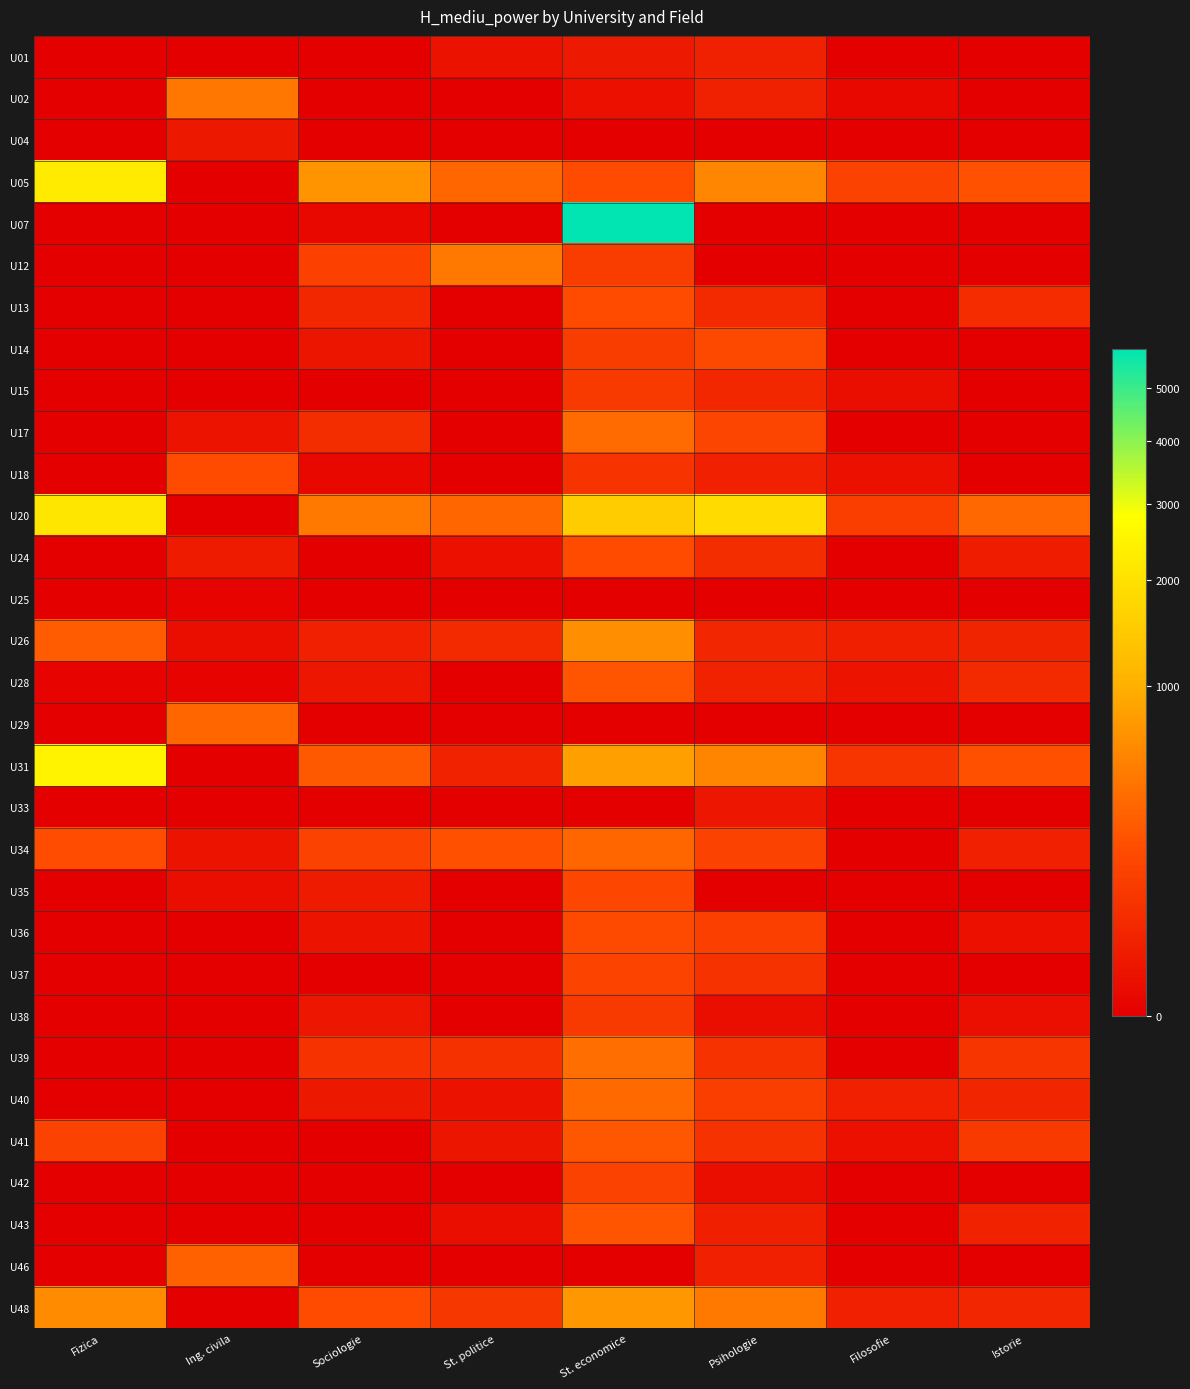

Reading left to right, transcribe all the data shown in this chart.

U01: Fizica=0.0	Ing. civila=0.0	Sociologie=0.0	St. politice=5.2	St. economice=12.2	Psihologie=25.0	Filosofie=0.0	Istorie=0.0
U02: Fizica=0.0	Ing. civila=437.9	Sociologie=0.0	St. politice=0.0	St. economice=4.8	Psihologie=24.2	Filosofie=1.0	Istorie=0.0
U04: Fizica=0.0	Ing. civila=10.6	Sociologie=0.0	St. politice=0.0	St. economice=0.0	Psihologie=0.0	Filosofie=0.0	Istorie=0.0
U05: Fizica=2278.3	Ing. civila=0.0	Sociologie=685.7	St. politice=318.3	St. economice=177.8	Psihologie=561.0	Filosofie=128.3	Istorie=207.7
U07: Fizica=0.0	Ing. civila=0.0	Sociologie=1.0	St. politice=0.0	St. economice=5815.4	Psihologie=0.0	Filosofie=0.0	Istorie=0.0
U12: Fizica=0.0	Ing. civila=0.0	Sociologie=122.0	St. politice=454.9	St. economice=107.9	Psihologie=0.0	Filosofie=0.0	Istorie=0.0
U13: Fizica=0.0	Ing. civila=0.0	Sociologie=34.7	St. politice=0.0	St. economice=178.2	Psihologie=41.6	Filosofie=0.0	Istorie=47.7
U14: Fizica=0.0	Ing. civila=0.0	Sociologie=8.0	St. politice=0.0	St. economice=106.6	Psihologie=156.9	Filosofie=0.0	Istorie=0.0
U15: Fizica=0.0	Ing. civila=0.0	Sociologie=0.0	St. politice=0.0	St. economice=97.9	Psihologie=37.1	Filosofie=2.8	Istorie=0.0
U17: Fizica=0.0	Ing. civila=6.9	Sociologie=52.4	St. politice=0.0	St. economice=349.2	Psihologie=143.4	Filosofie=0.0	Istorie=0.0
U18: Fizica=0.0	Ing. civila=178.1	Sociologie=1.0	St. politice=0.0	St. economice=74.5	Psihologie=21.9	Filosofie=4.8	Istorie=0.0
U20: Fizica=2146.5	Ing. civila=0.0	Sociologie=449.4	St. politice=324.5	St. economice=1518.2	Psihologie=1859.1	Filosofie=112.8	Istorie=333.2
U24: Fizica=0.0	Ing. civila=15.1	Sociologie=0.0	St. politice=4.8	St. economice=175.5	Psihologie=52.4	Filosofie=0.0	Istorie=15.9
U25: Fizica=0.0	Ing. civila=0.1	Sociologie=0.0	St. politice=0.0	St. economice=0.0	Psihologie=0.0	Filosofie=0.0	Istorie=0.0
U26: Fizica=260.4	Ing. civila=3.3	Sociologie=21.9	St. politice=42.9	St. economice=633.5	Psihologie=34.2	Filosofie=20.9	Istorie=29.2
U28: Fizica=0.1	Ing. civila=0.1	Sociologie=9.2	St. politice=0.0	St. economice=226.2	Psihologie=26.0	Filosofie=7.2	Istorie=42.6
U29: Fizica=0.0	Ing. civila=319.4	Sociologie=0.0	St. politice=0.0	St. economice=0.0	Psihologie=0.0	Filosofie=0.0	Istorie=0.0
U31: Fizica=2490.9	Ing. civila=0.0	Sociologie=251.8	St. politice=25.9	St. economice=812.1	Psihologie=545.1	Filosofie=75.5	Istorie=201.9
U33: Fizica=0.0	Ing. civila=0.0	Sociologie=0.0	St. politice=0.0	St. economice=0.0	Psihologie=9.0	Filosofie=0.0	Istorie=0.0
U34: Fizica=184.7	Ing. civila=6.9	Sociologie=126.1	St. politice=196.7	St. economice=322.9	Psihologie=129.8	Filosofie=0.0	Istorie=21.1
U35: Fizica=0.0	Ing. civila=3.2	Sociologie=15.3	St. politice=0.0	St. economice=151.8	Psihologie=0.0	Filosofie=0.0	Istorie=0.0
U36: Fizica=0.0	Ing. civila=0.0	Sociologie=6.8	St. politice=0.0	St. economice=170.8	Psihologie=117.0	Filosofie=0.0	Istorie=4.8
U37: Fizica=0.0	Ing. civila=0.0	Sociologie=0.0	St. politice=0.0	St. economice=141.5	Psihologie=64.0	Filosofie=0.0	Istorie=0.0
U38: Fizica=0.0	Ing. civila=0.0	Sociologie=9.0	St. politice=0.0	St. economice=93.2	Psihologie=3.0	Filosofie=0.0	Istorie=3.8
U39: Fizica=0.0	Ing. civila=0.0	Sociologie=70.7	St. politice=61.5	St. economice=375.4	Psihologie=68.6	Filosofie=0.0	Istorie=77.0
U40: Fizica=0.0	Ing. civila=0.0	Sociologie=10.8	St. politice=5.2	St. economice=339.8	Psihologie=110.7	Filosofie=21.3	Istorie=31.4
U41: Fizica=129.1	Ing. civila=0.0	Sociologie=0.0	St. politice=8.0	St. economice=227.8	Psihologie=68.3	Filosofie=4.8	Istorie=93.3
U42: Fizica=0.0	Ing. civila=0.0	Sociologie=0.0	St. politice=0.0	St. economice=130.0	Psihologie=2.8	Filosofie=0.0	Istorie=0.0
U43: Fizica=0.0	Ing. civila=0.0	Sociologie=0.0	St. politice=2.8	St. economice=220.9	Psihologie=20.4	Filosofie=0.0	Istorie=26.9
U46: Fizica=0.0	Ing. civila=295.9	Sociologie=0.0	St. politice=0.0	St. economice=0.0	Psihologie=21.2	Filosofie=0.0	Istorie=0.0
U48: Fizica=620.3	Ing. civila=0.0	Sociologie=180.6	St. politice=81.7	St. economice=727.2	Psihologie=457.0	Filosofie=22.7	Istorie=34.6